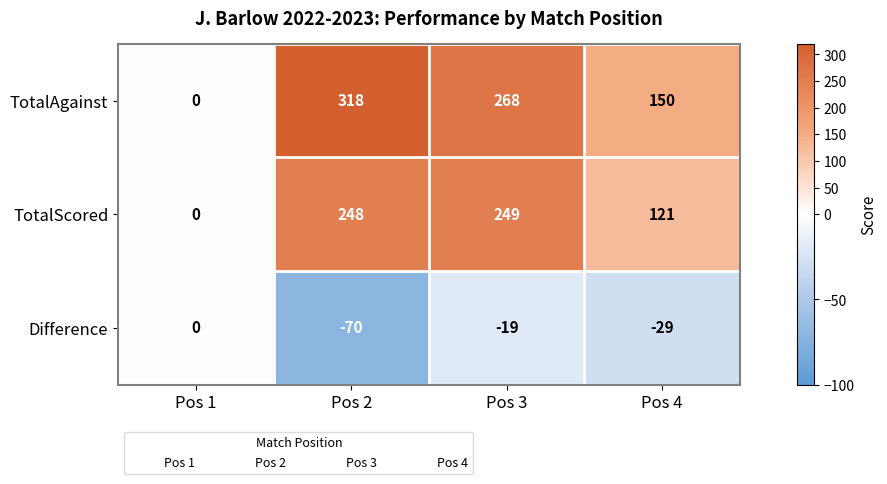

Reading left to right, list all the values displayed in this chart.

TotalAgainst: 0	318	268	150
TotalScored: 0	248	249	121
Difference: 0	-70	-19	-29